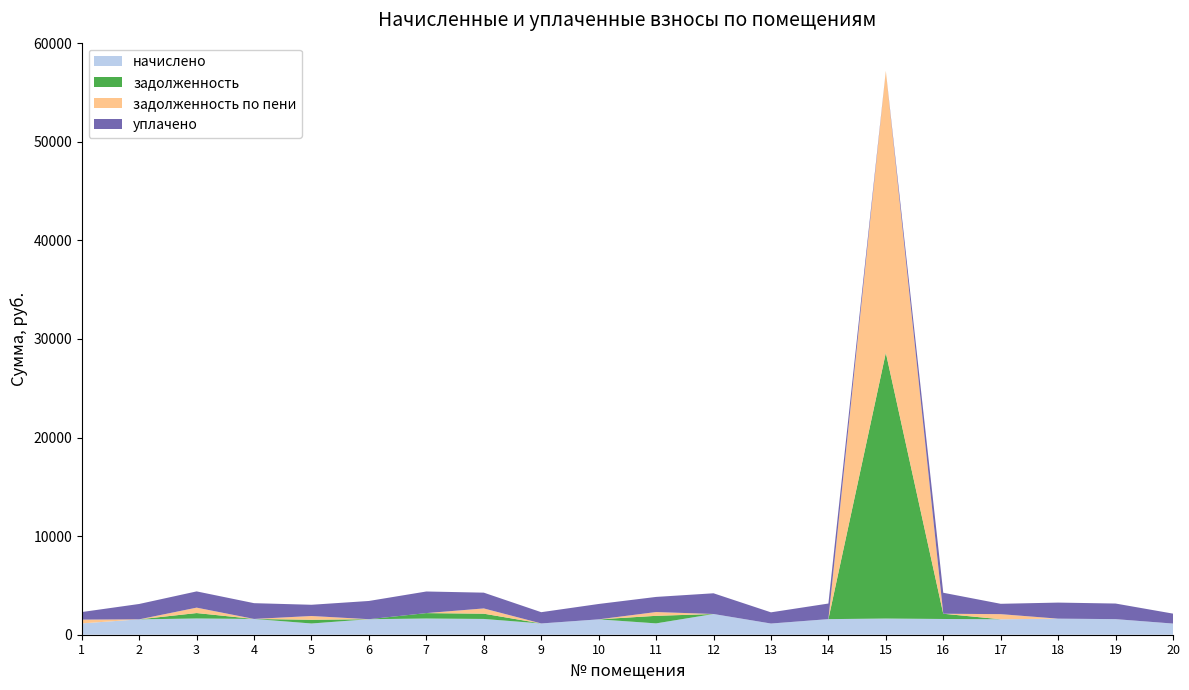

Reading left to right, extract all data points from this chart.

начислено: 1150.3	1559.6	1648.1	1600.2	1139.3	1574.3	1644.4	1600.2	1143.0	1559.6	1150.3	2101.6	1135.6	1581.7	1640.7	1596.5	1568.2	1629.7	1581.7	1131.9
задолженность: 0.0	0.0	549.4	0.0	379.8	0.0	548.1	533.4	0.0	0.0	766.9	0.0	0.0	0.0	26955.3	532.2	0.0	0.0	0.0	0.0
задолженность по пени: 383.4	0.0	549.4	0.0	379.8	0.0	0.0	533.4	0.0	0.0	383.4	0.0	0.0	0.0	28596.0	0.0	518.6	0.0	0.0	0.0
уплачено: 766.9	1559.6	1648.1	1600.2	1139.3	1850.0	2192.5	1600.2	1143.0	1559.6	1533.8	2101.6	1135.6	1581.7	0.0	2128.6	1049.6	1629.7	1581.7	1009.2